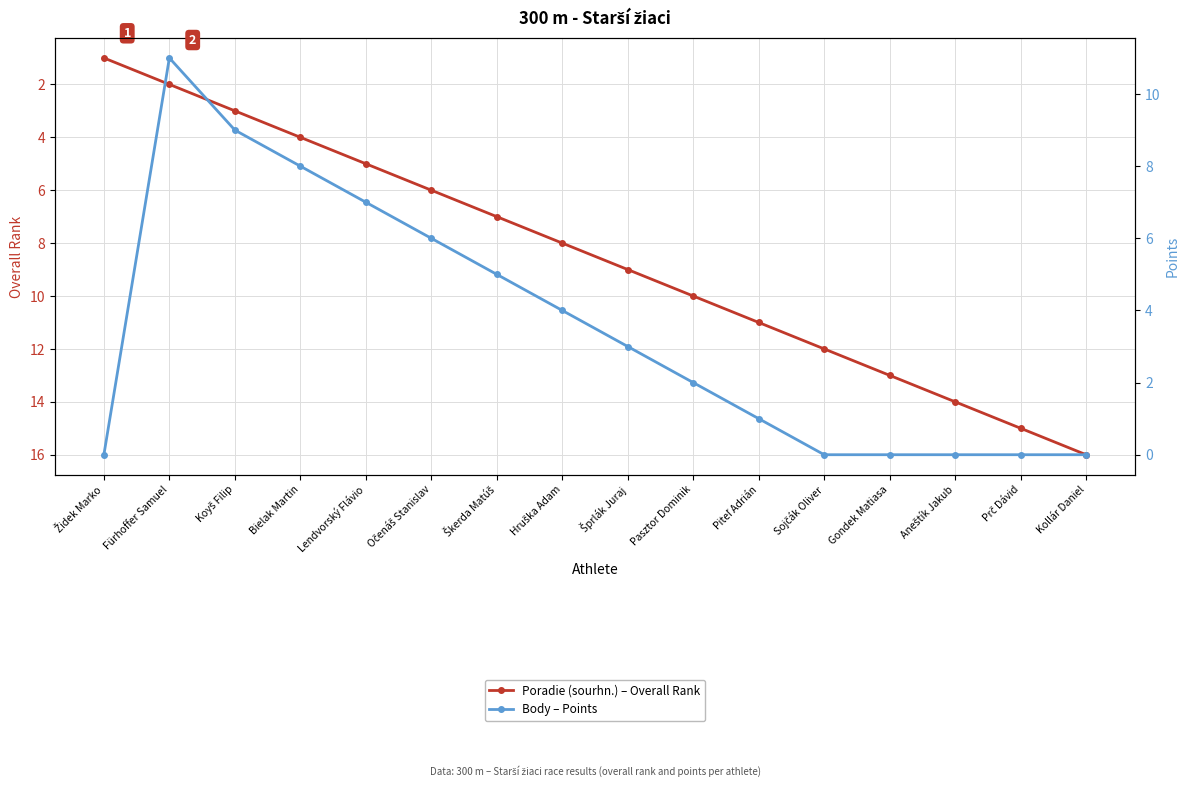

Rank the series by their average value, from lowest to highest.

Body – Points, Poradie (sourhn.) – Overall Rank